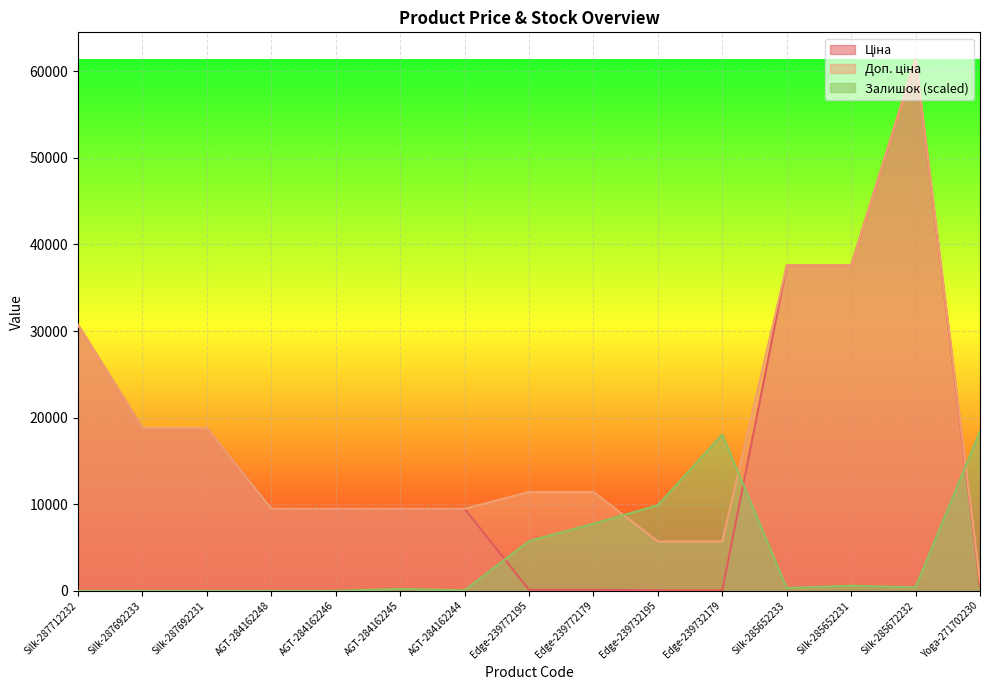

True or false: Доп. ціна and Ціна intersect in this chart.

False